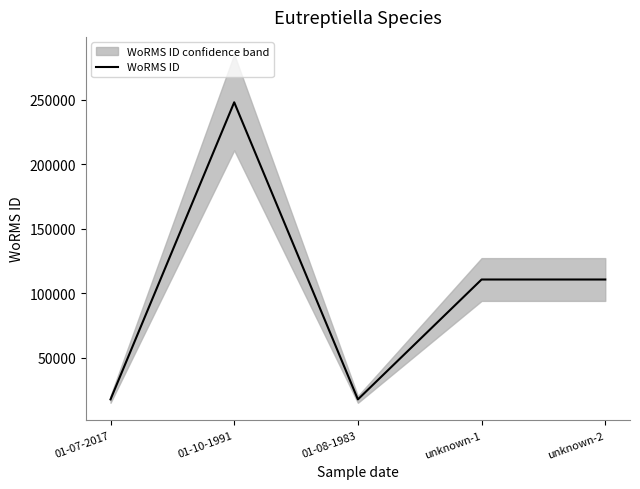

Reading left to right, transcribe all the data shown in this chart.

17657	248121	17657	110652	110652